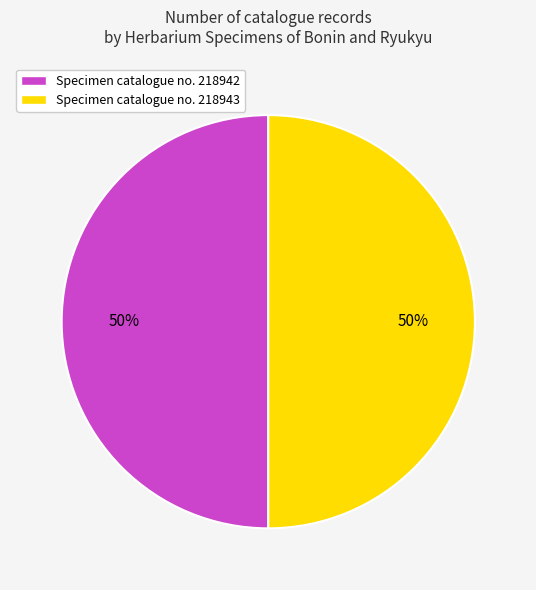

Do Specimen catalogue no. 218942 and Specimen catalogue no. 218943 together represent more than half of the pie?

Yes